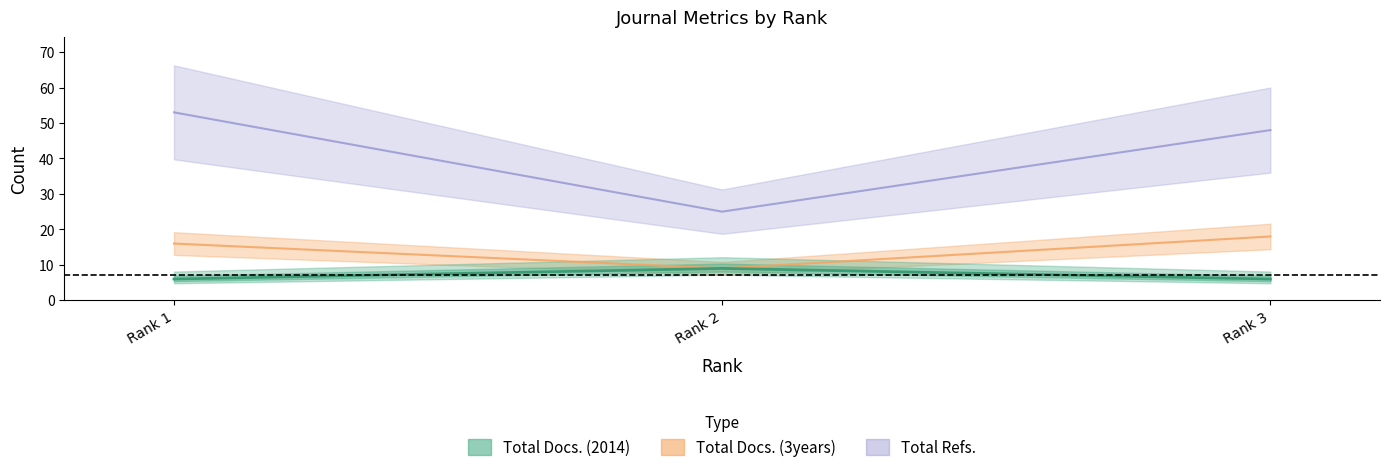

List the labels in order of Total Docs. (2014) value, largest first.

Rank 2, Rank 1, Rank 3